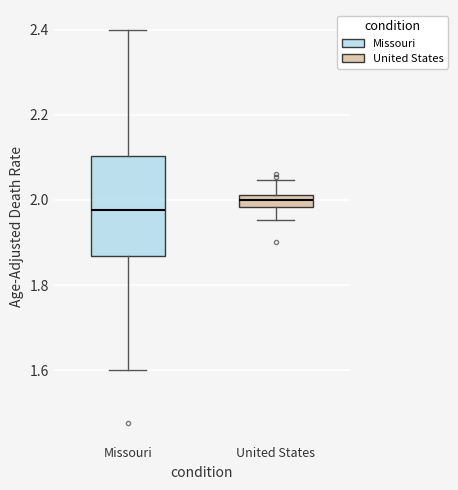

Where is the lower edge of the box for Missouri on the y-axis? The values are not printed on the chart, so give them approximately, as read against the axis.

1.86